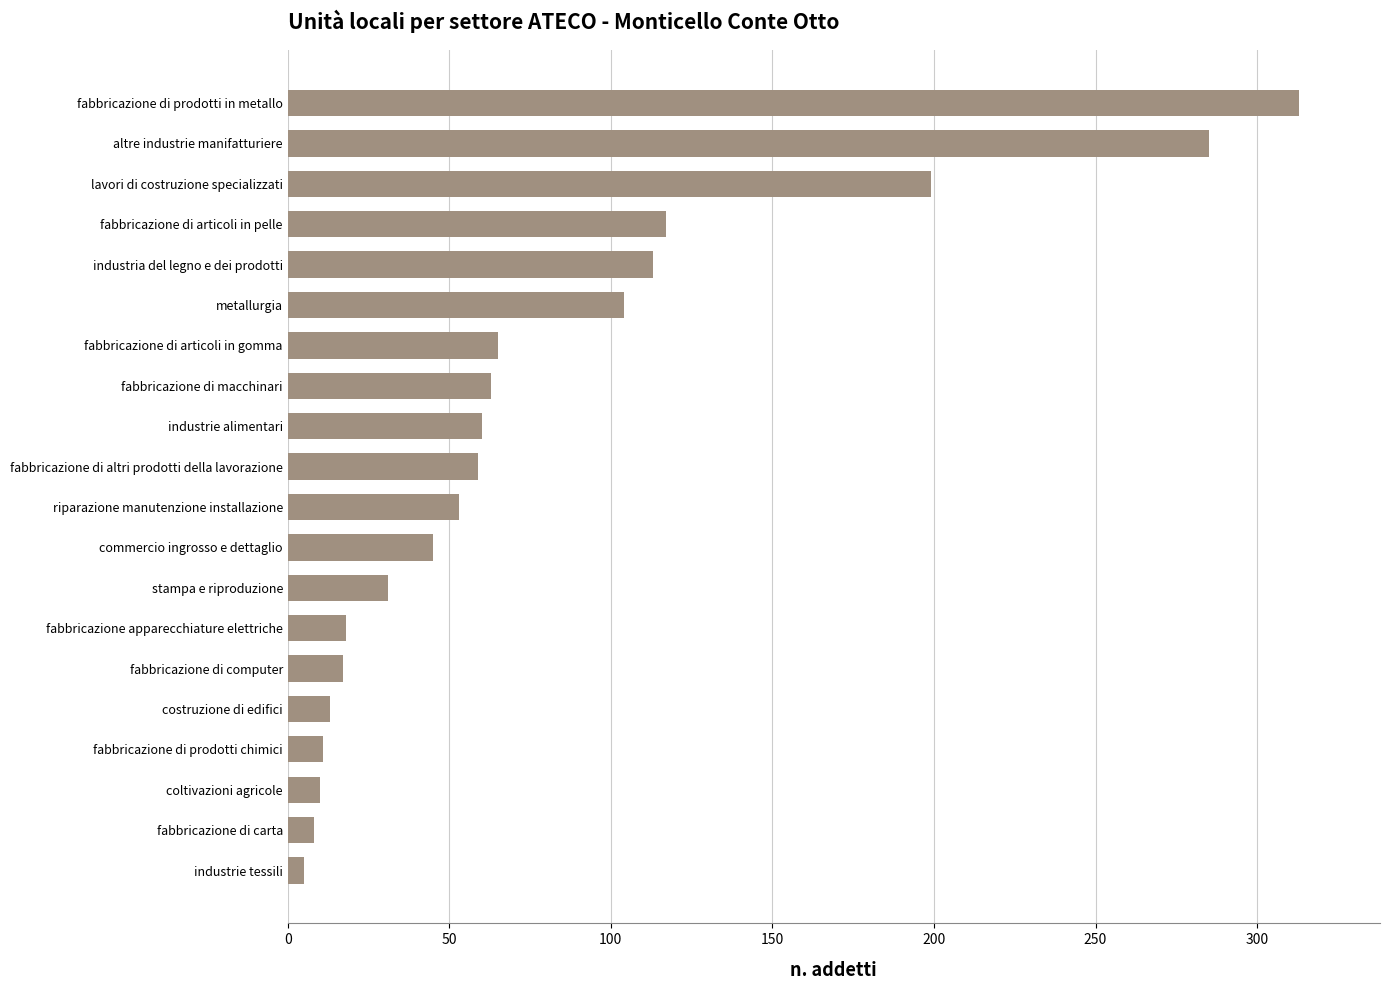

Which category has the lowest value across all series?

industrie tessili